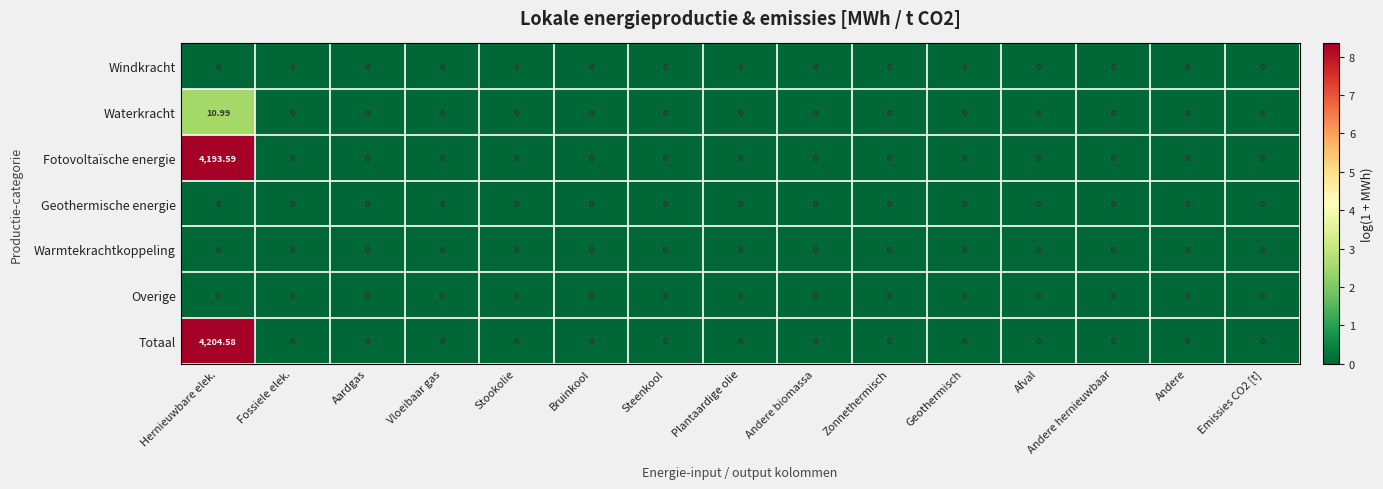

How many data points does each series have?

15